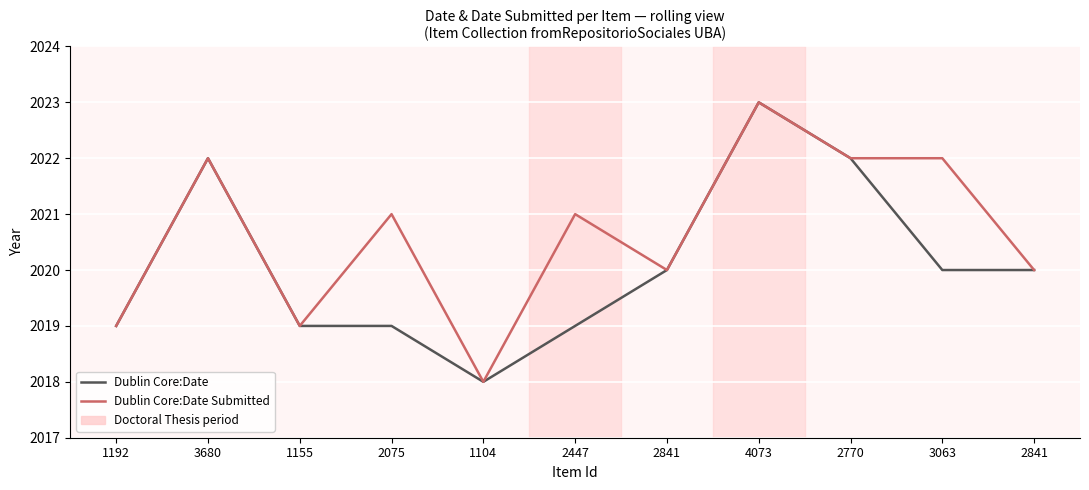

Reading left to right, list all the values displayed in this chart.

Dublin Core:Date: 1192=2019	3680=2022	1155=2019	2075=2019	1104=2018	2447=2019	2841=2020	4073=2023	2770=2022	3063=2020	2841=2020
Dublin Core:Date Submitted: 1192=2019	3680=2022	1155=2019	2075=2021	1104=2018	2447=2021	2841=2020	4073=2023	2770=2022	3063=2022	2841=2020